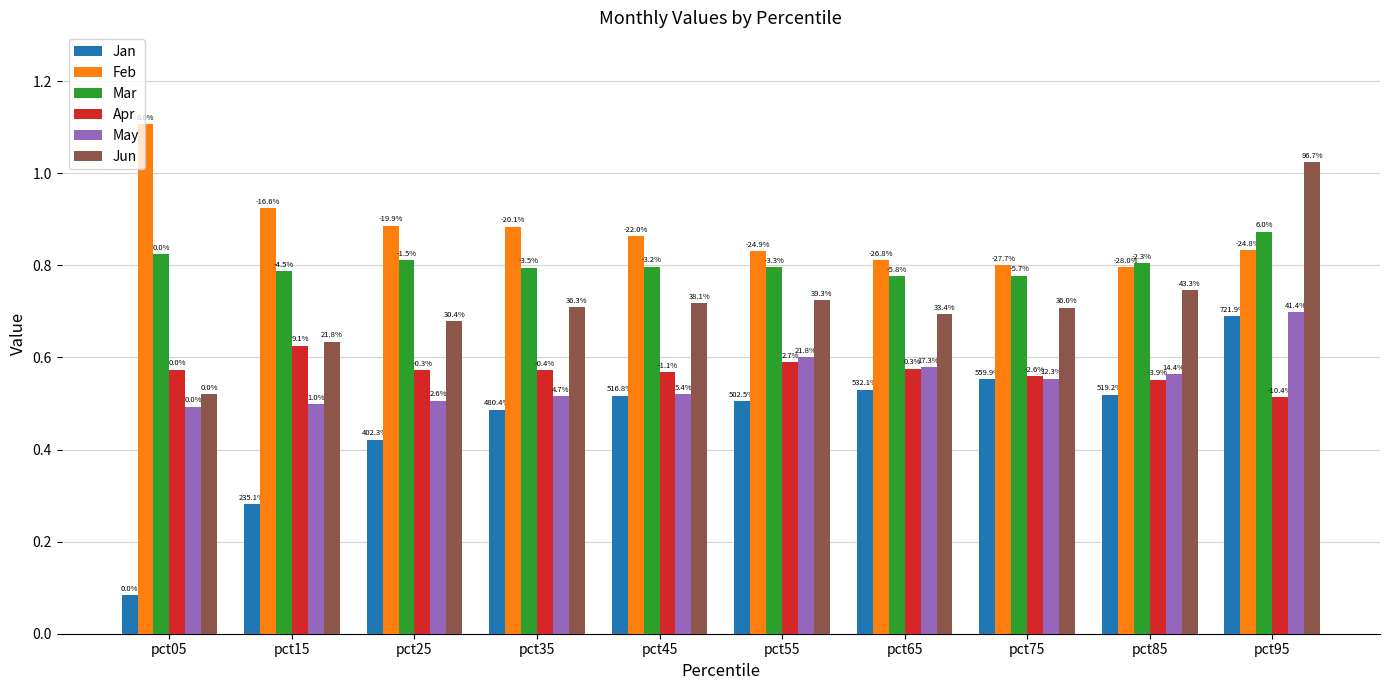

Reading left to right, list all the values displayed in this chart.

Jan: pct05=0.1	pct15=0.3	pct25=0.4	pct35=0.5	pct45=0.5	pct55=0.5	pct65=0.5	pct75=0.6	pct85=0.5	pct95=0.7
Feb: pct05=1.1	pct15=0.9	pct25=0.9	pct35=0.9	pct45=0.9	pct55=0.8	pct65=0.8	pct75=0.8	pct85=0.8	pct95=0.8
Mar: pct05=0.8	pct15=0.8	pct25=0.8	pct35=0.8	pct45=0.8	pct55=0.8	pct65=0.8	pct75=0.8	pct85=0.8	pct95=0.9
Apr: pct05=0.6	pct15=0.6	pct25=0.6	pct35=0.6	pct45=0.6	pct55=0.6	pct65=0.6	pct75=0.6	pct85=0.6	pct95=0.5
May: pct05=0.5	pct15=0.5	pct25=0.5	pct35=0.5	pct45=0.5	pct55=0.6	pct65=0.6	pct75=0.6	pct85=0.6	pct95=0.7
Jun: pct05=0.5	pct15=0.6	pct25=0.7	pct35=0.7	pct45=0.7	pct55=0.7	pct65=0.7	pct75=0.7	pct85=0.7	pct95=1.0